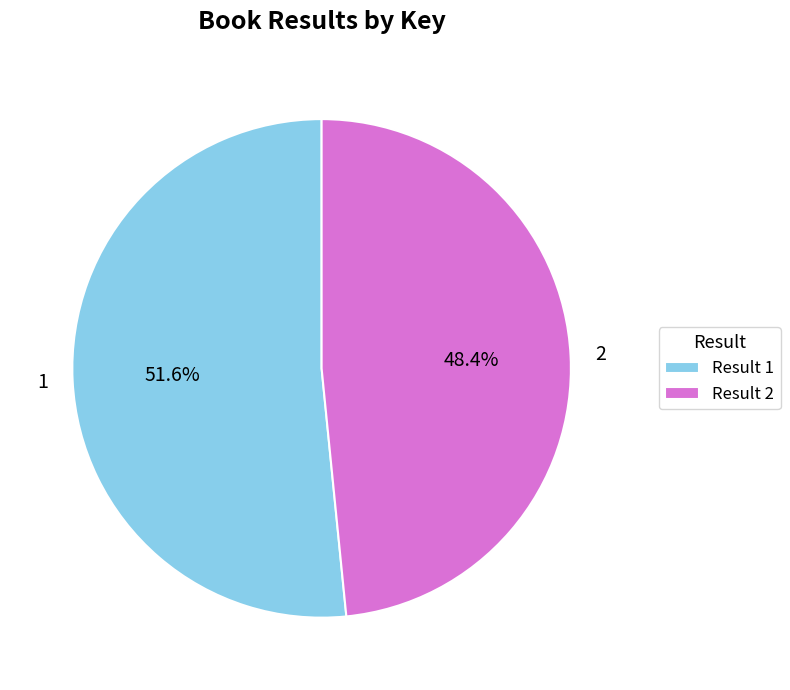

Approximately how many times larger is the value at 1 compared to 2?

1.1